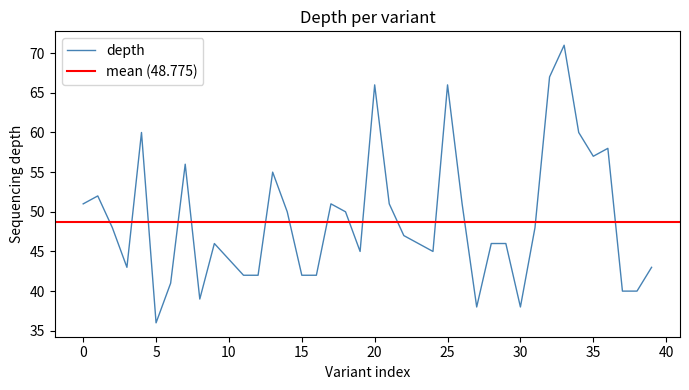

Reading left to right, what are all the values shown in this chart?

51	52	48	43	60	36	41	56	39	46	44	42	42	55	50	42	42	51	50	45	66	51	47	46	45	66	51	38	46	46	38	48	67	71	60	57	58	40	40	43